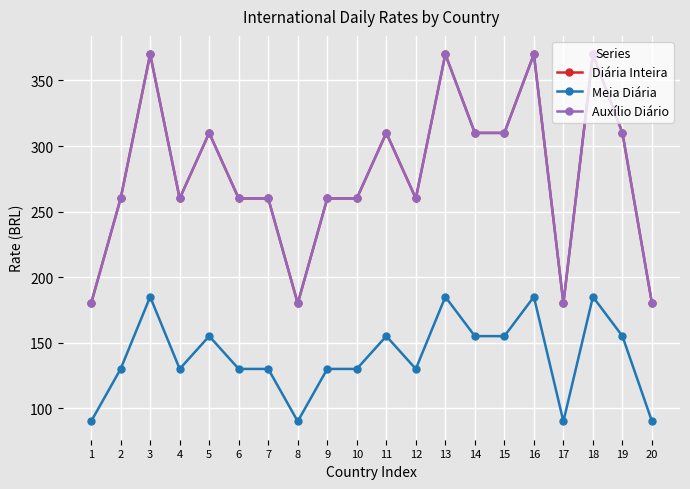

Does the chart have visible grid lines?

Yes